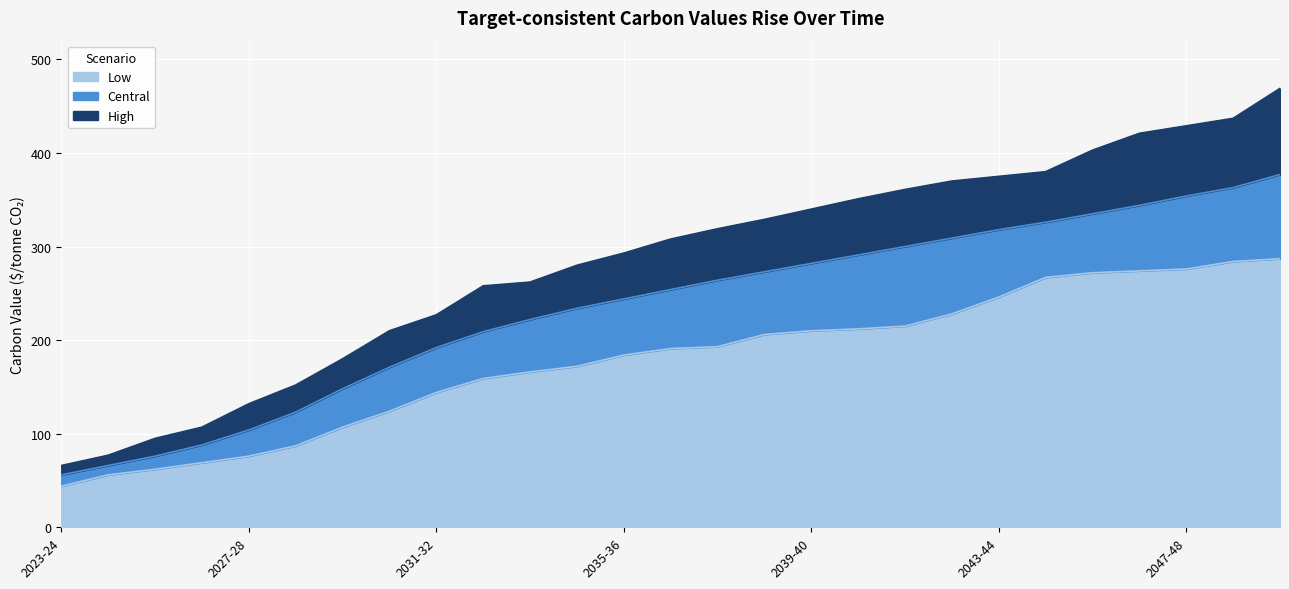

What are all the series names shown in the legend?

Low, Central, High